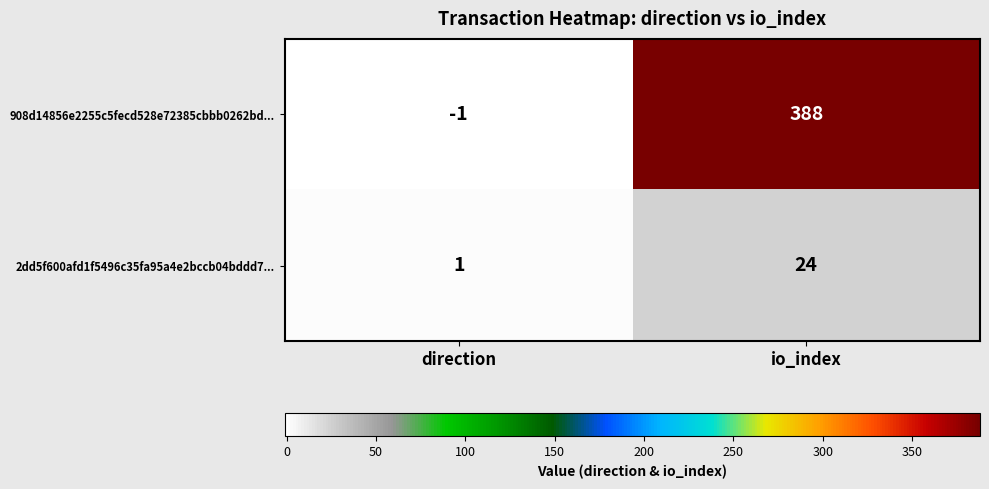

Which category has the highest value in the 2dd5f600afd1f5496c35fa95a4e2bccb04bddd7... series?

io_index